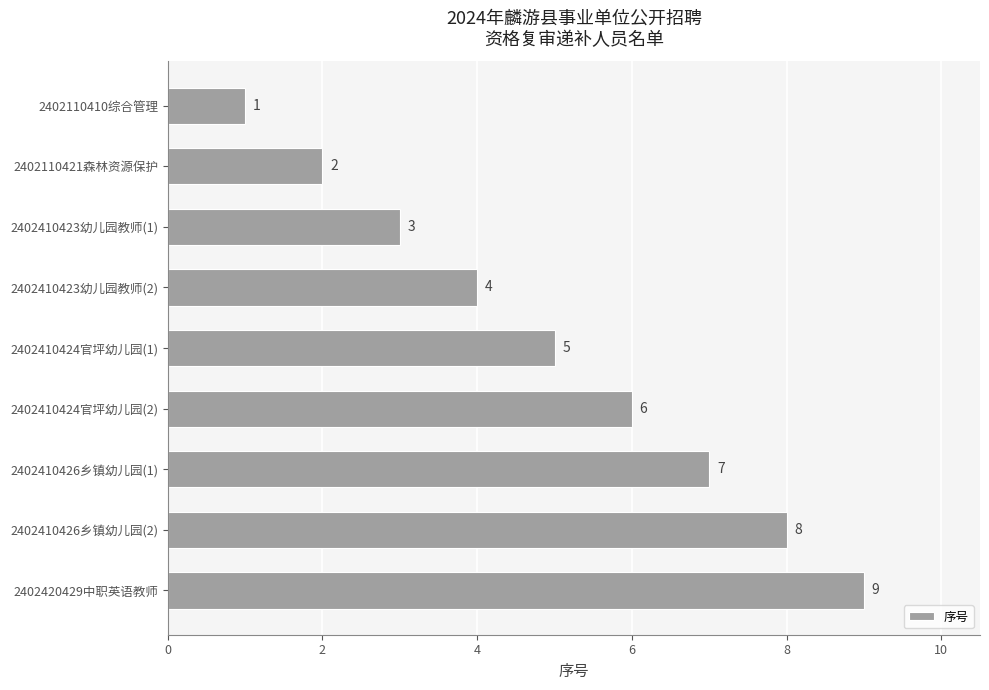

What is the difference between the second highest and second lowest values?

6